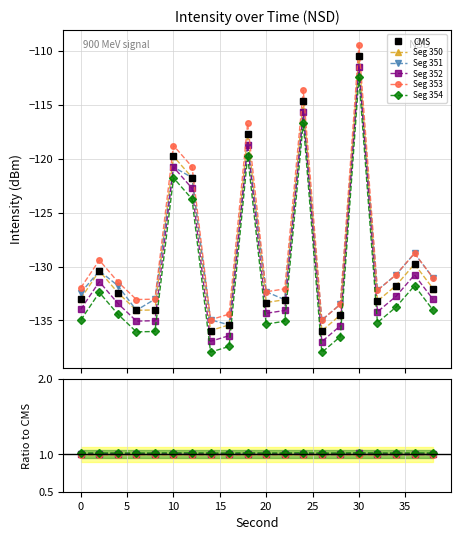

How many lines are shown in the chart?

6